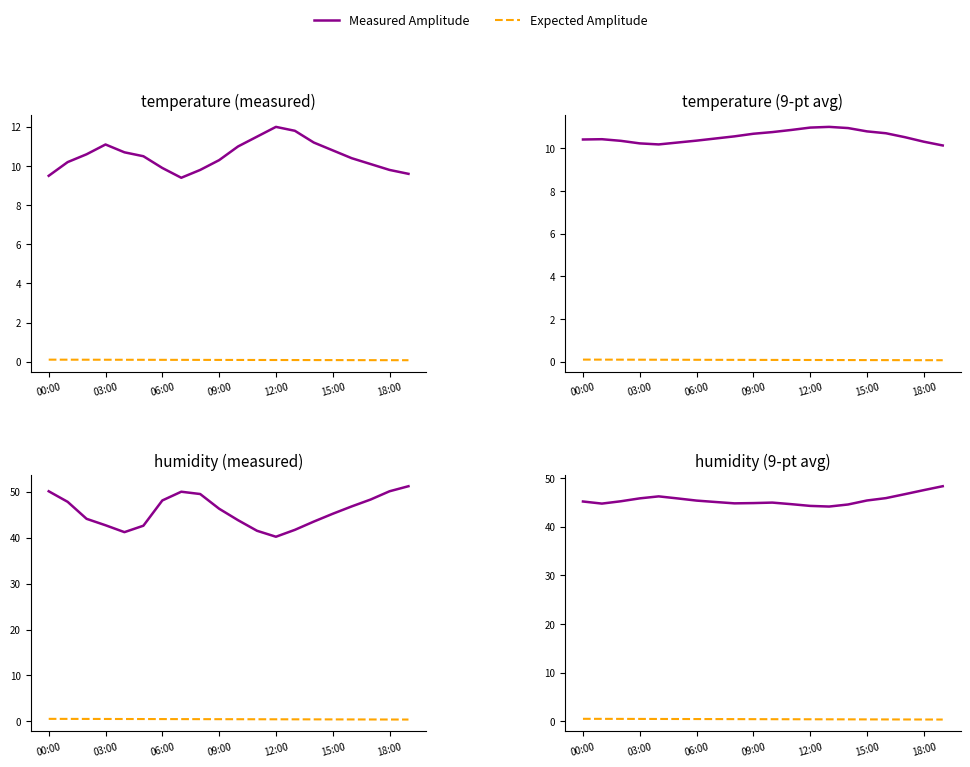

Is it true that Measured Amplitude equals 44.9 at 09:00?

True